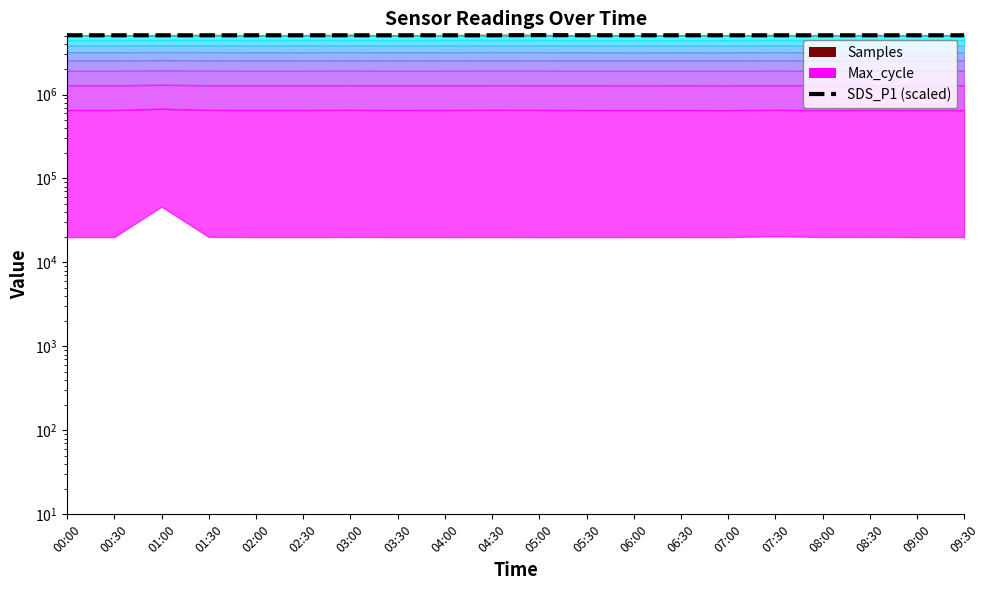

Reading left to right, what are all the values shown in this chart?

00:00=5075021.9	00:30=5075021.9	01:00=5075021.9	01:30=5072442.3	02:00=5075021.9	02:30=5075021.9	03:00=5075021.9	03:30=5075021.9	04:00=5075021.9	04:30=5075021.9	05:00=5097722.4	05:30=5080181.1	06:00=5075021.9	06:30=5075021.9	07:00=5072442.3	07:30=5075021.9	08:00=5075021.9	08:30=5072442.3	09:00=5075021.9	09:30=5075021.9